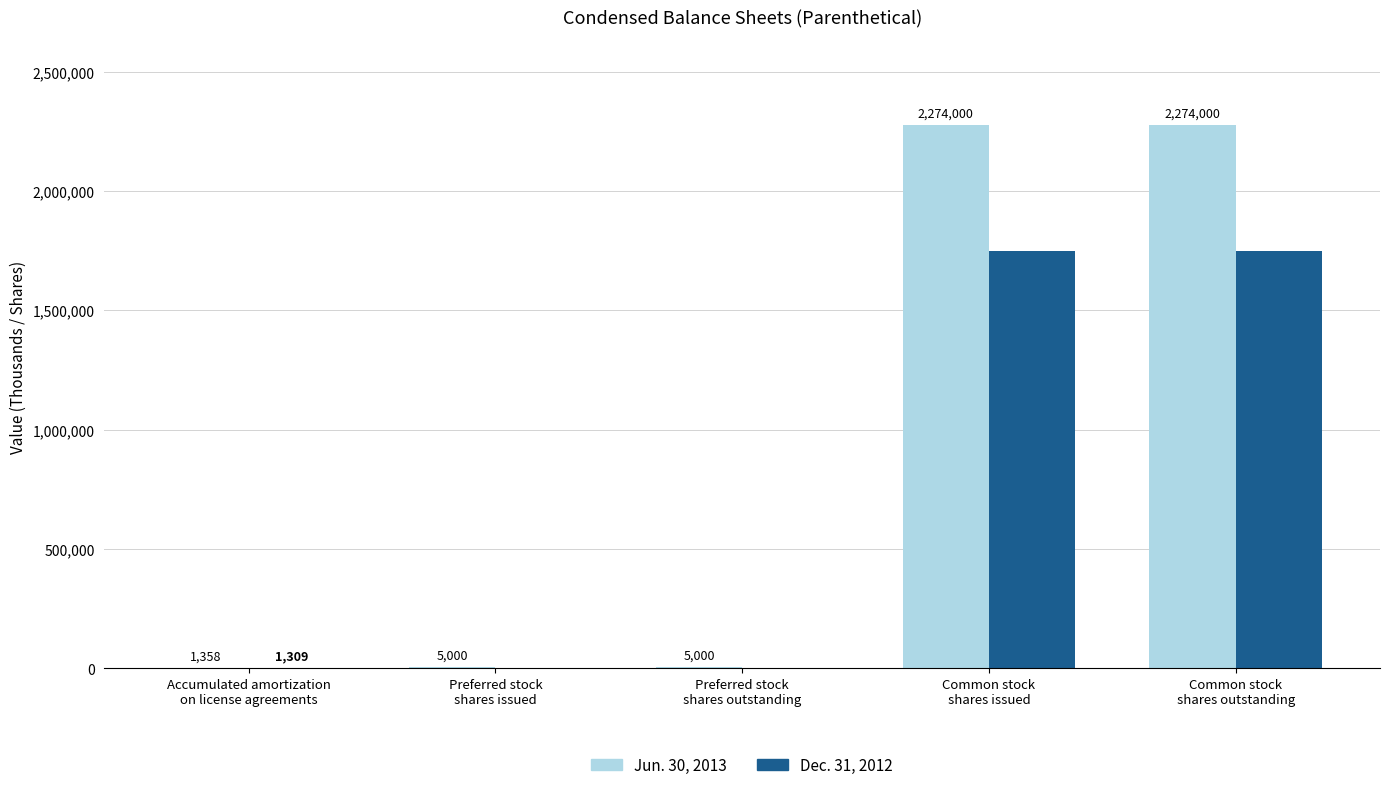

Which series has the largest total across all categories?

Jun. 30, 2013